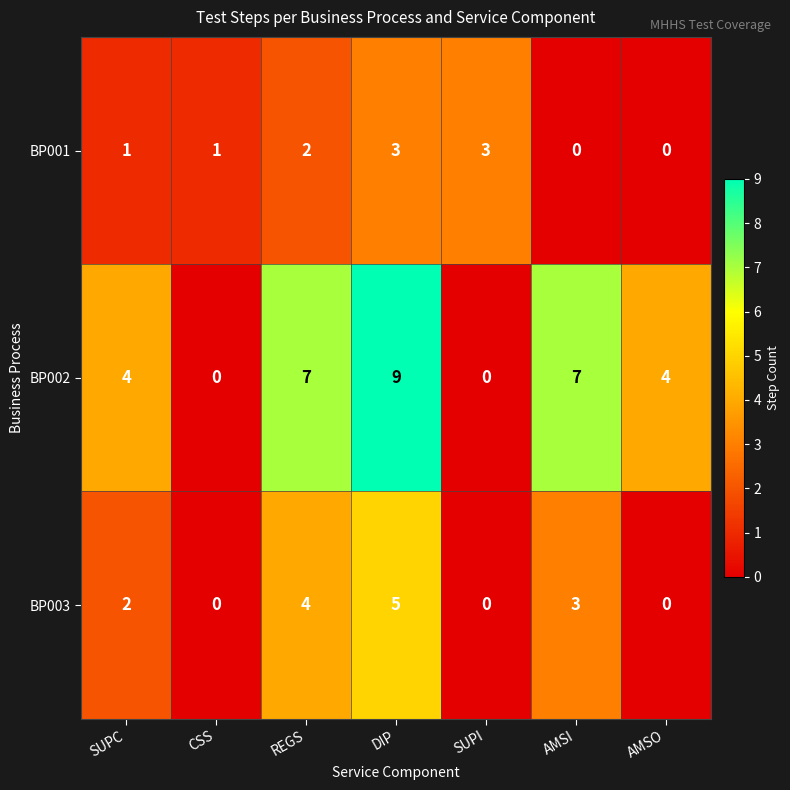

Rank the series by their average value, from highest to lowest.

BP002, BP003, BP001